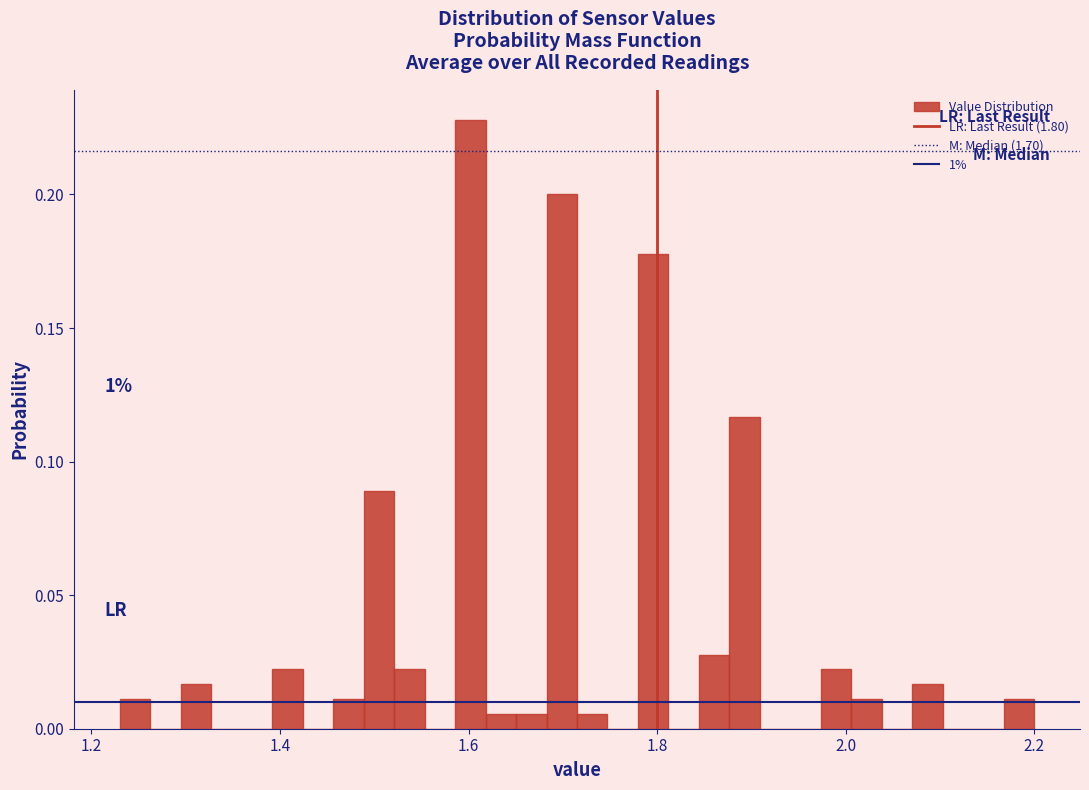

Read against the x-axis, roughly where is the centre of the tallest bar?

1.60